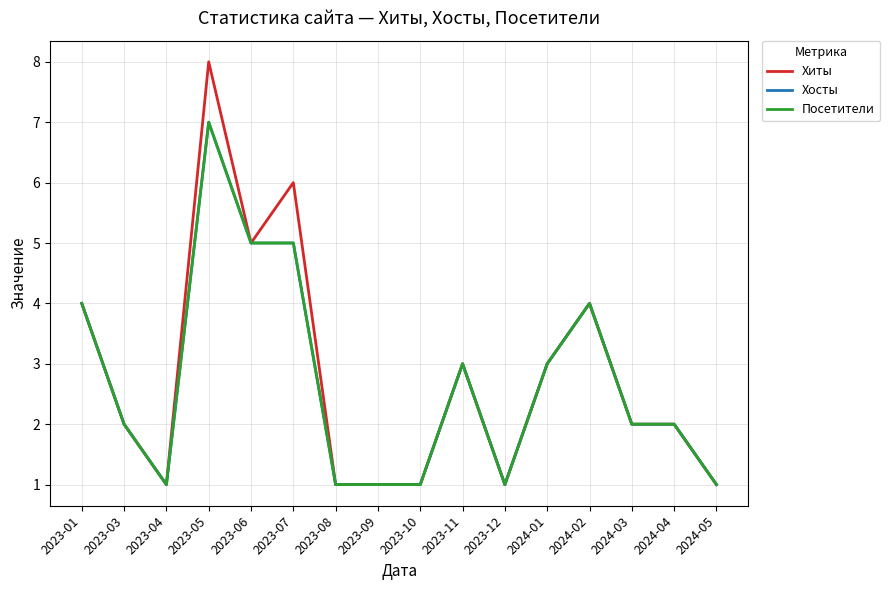

At which label does Посетители reach its minimum?

2023-04